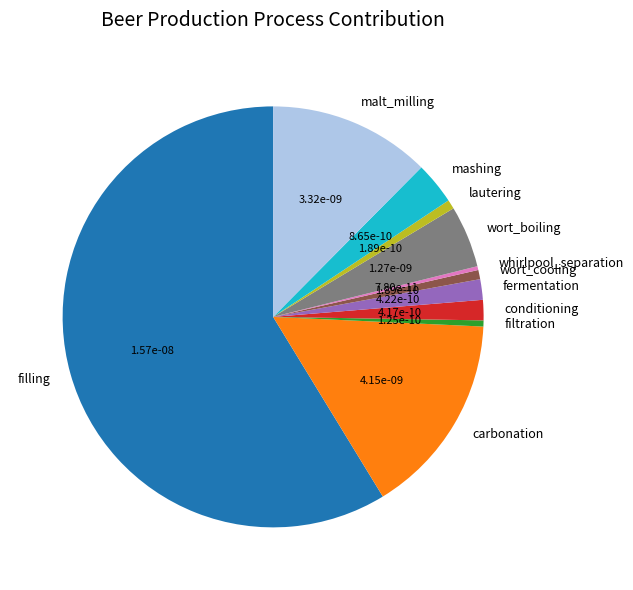

Combined, do malt_milling and conditioning account for over 50%?

No